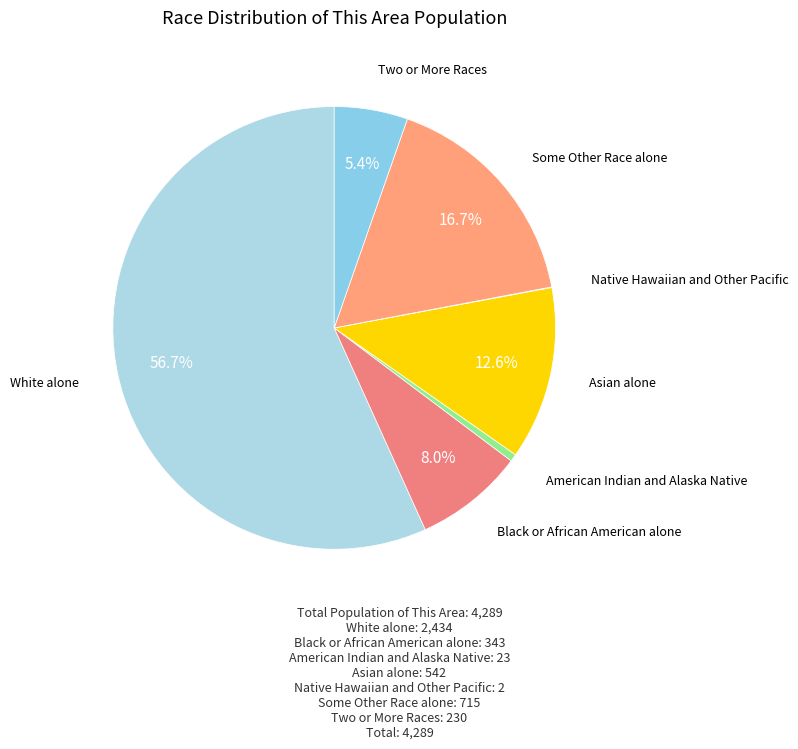

Is the sum of Asian alone and Two or More Races greater than half?

No